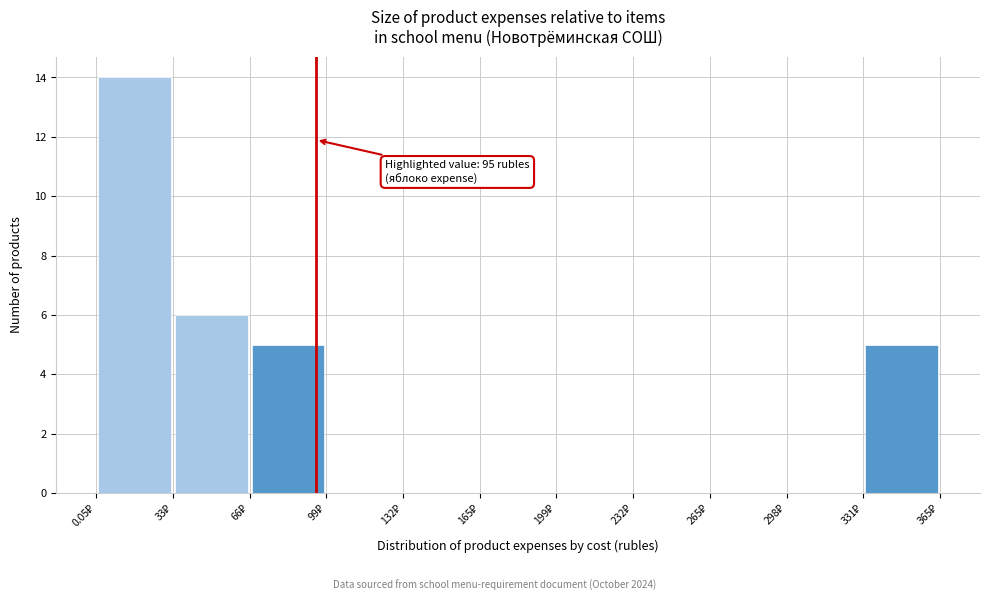

Over which range of the x-axis is the bar tallest?

0 to 35